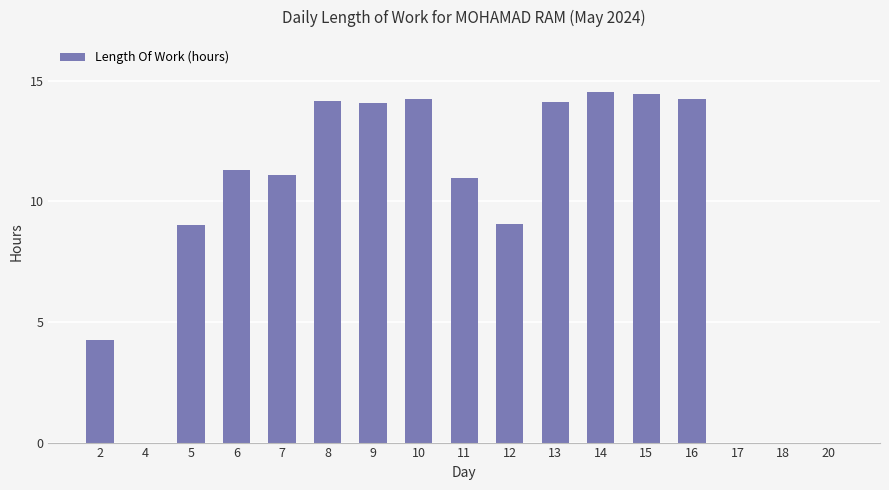

Count the number of data series in this chart.

1